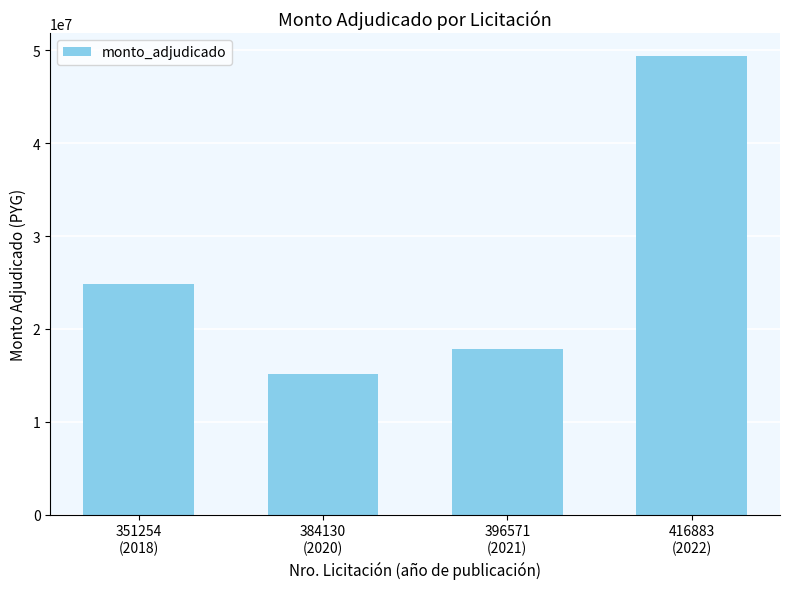

The chart shows a value of 5279983 at 351254
(2018). True or false?

False